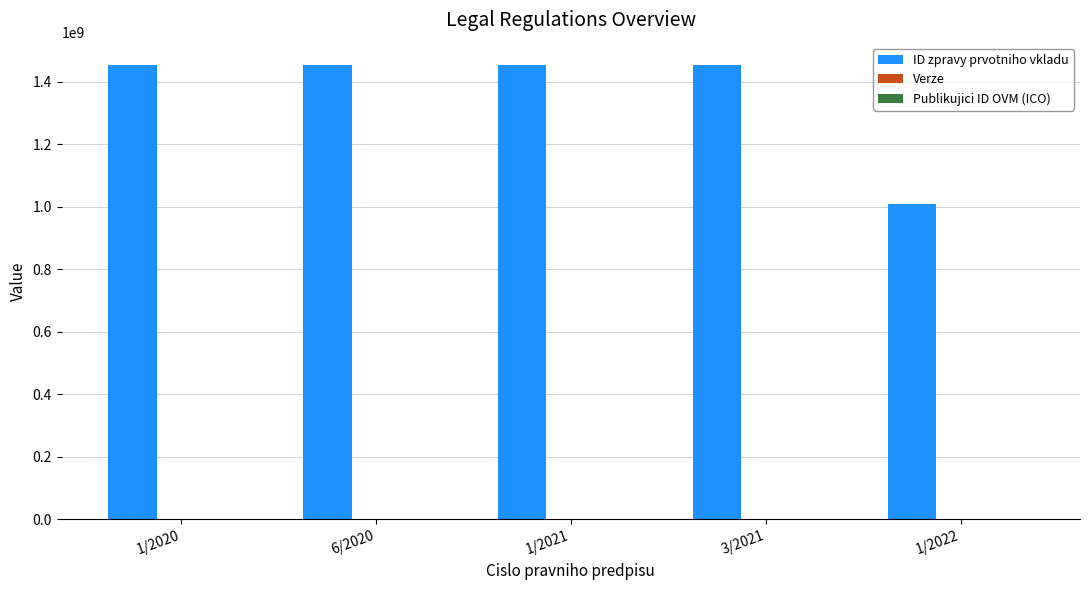

Count the number of categories in the chart.

5